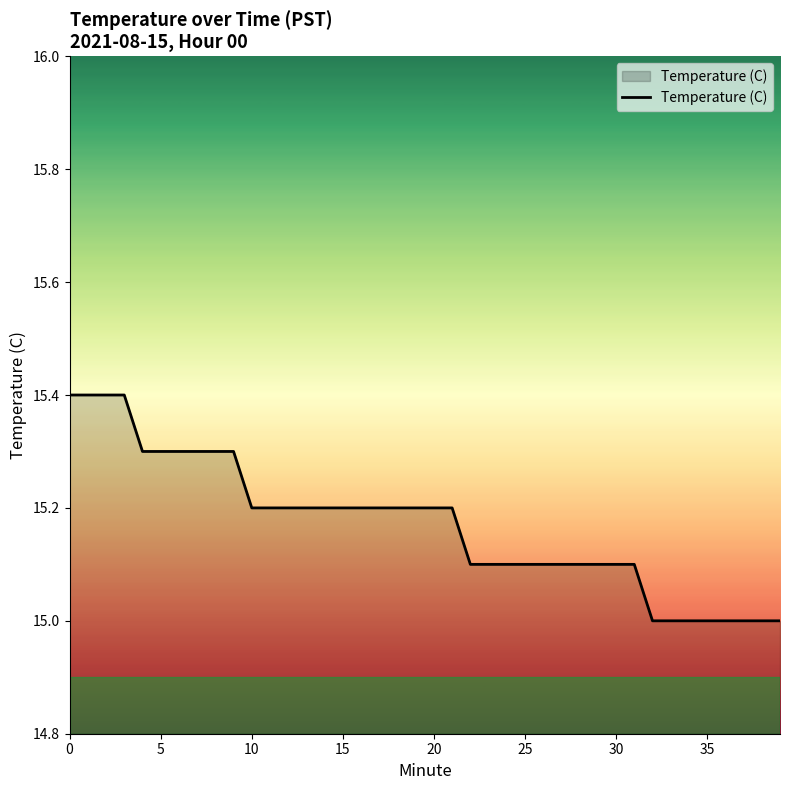

What is the smallest value displayed?

15.0